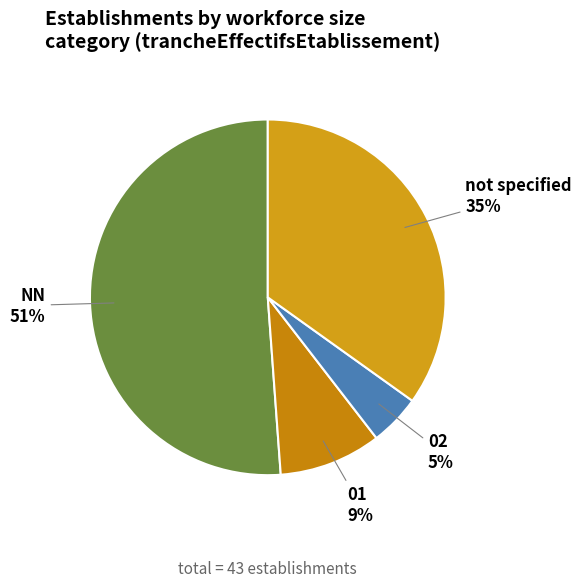

Count the number of slices in the pie.

4